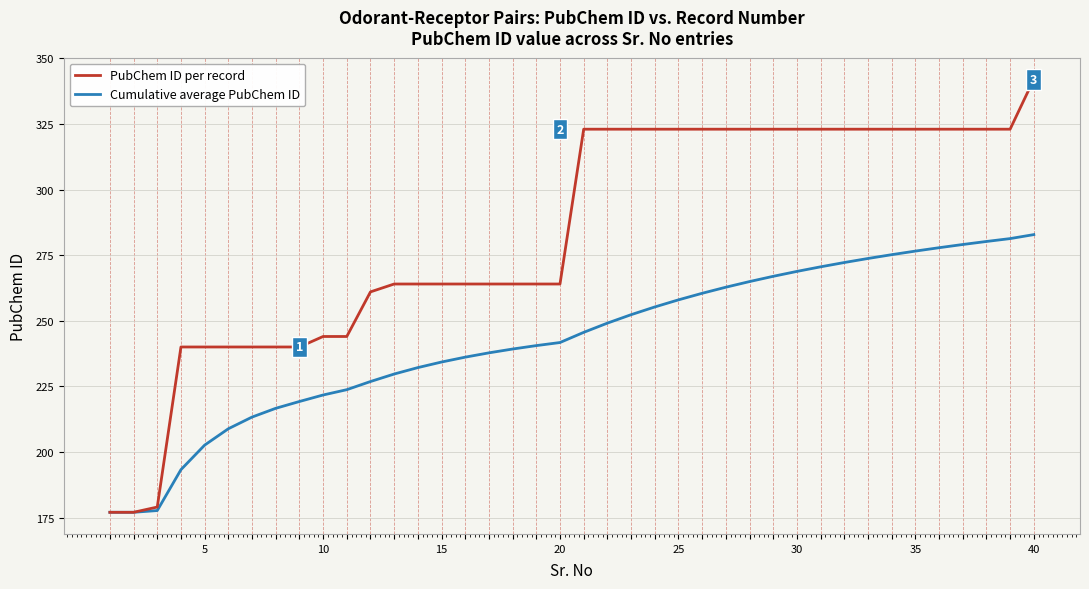

Which series has the largest total across all categories?

PubChem ID per record